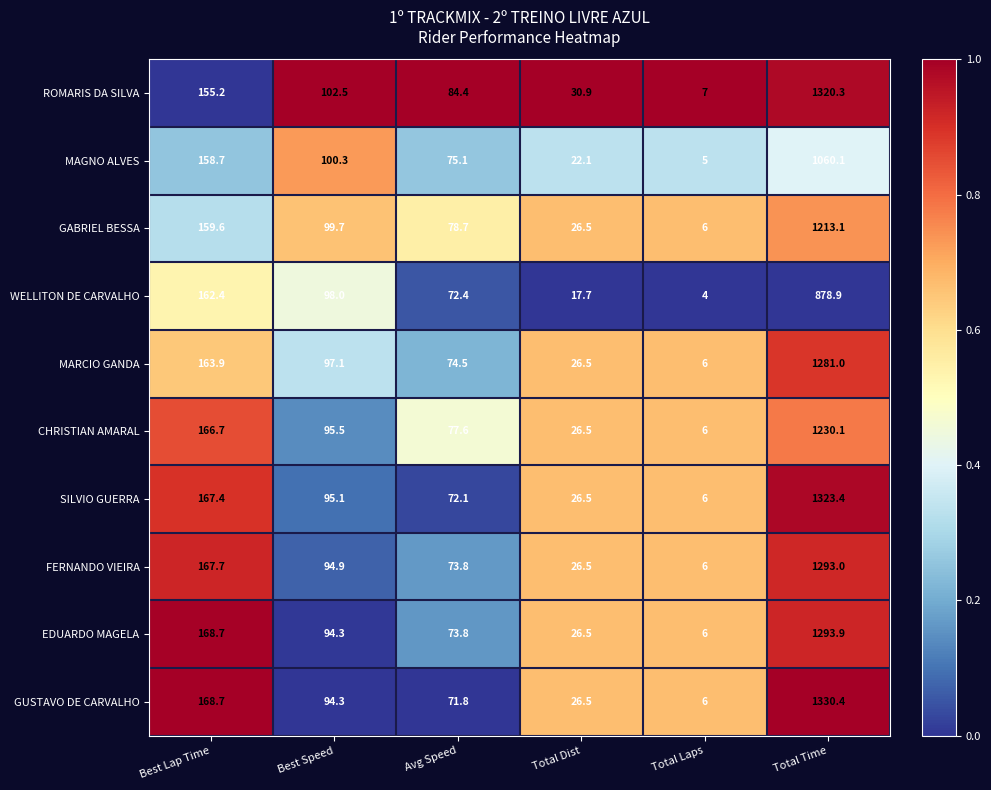

Which series has the largest range (max minus min)?

GUSTAVO DE CARVALHO